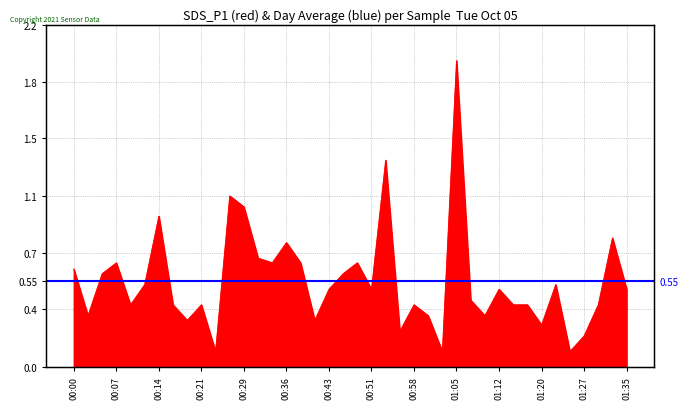

Reading left to right, what are all the values shown in this chart?

0.6	0.3	0.6	0.7	0.4	0.5	1.0	0.4	0.3	0.4	0.1	1.1	1.0	0.7	0.7	0.8	0.7	0.3	0.5	0.6	0.7	0.5	1.3	0.2	0.4	0.3	0.1	2.0	0.4	0.3	0.5	0.4	0.4	0.3	0.5	0.1	0.2	0.4	0.8	0.5